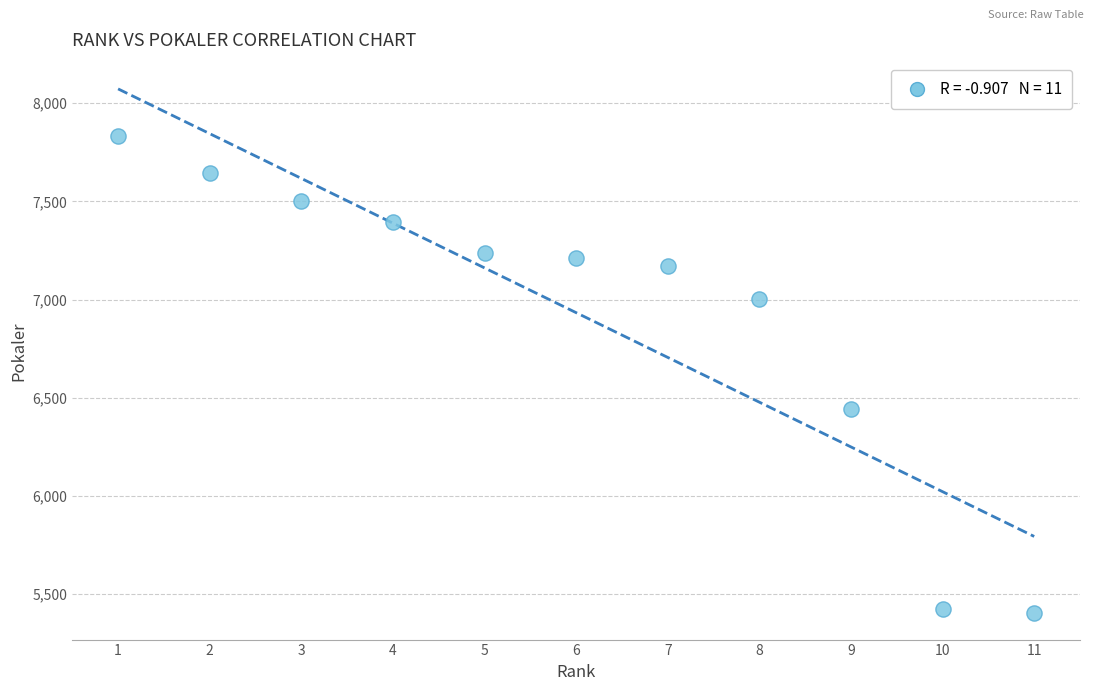

What Y value in the scatter plot is closest to 6618?

6442